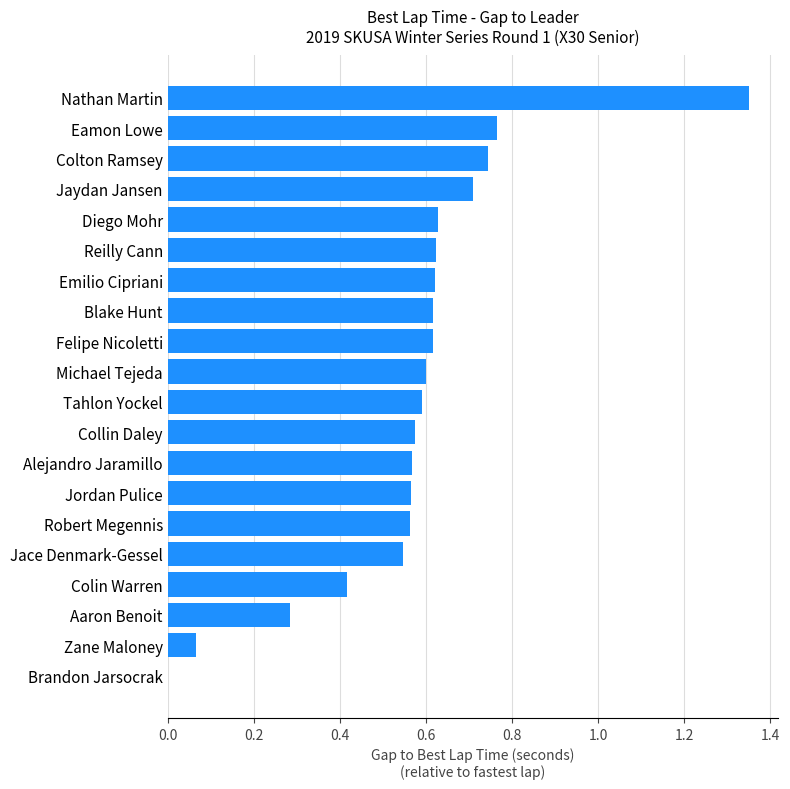

Which category has the highest value across all series?

Nathan Martin